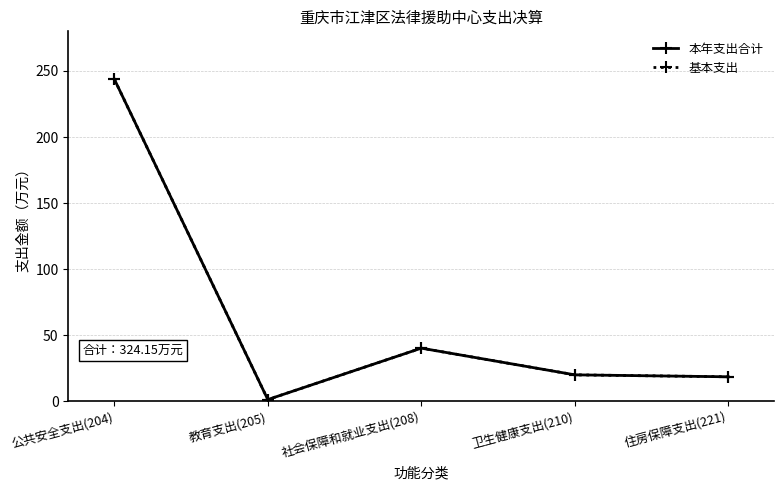

Is this an area chart (filled region under the line)?

No